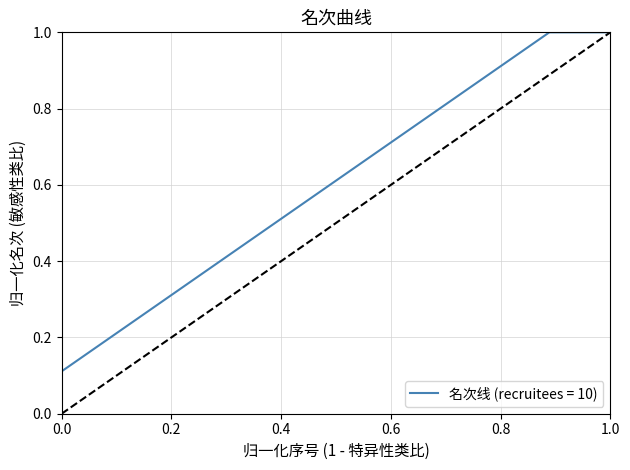

What is the greatest value displayed?

1.0